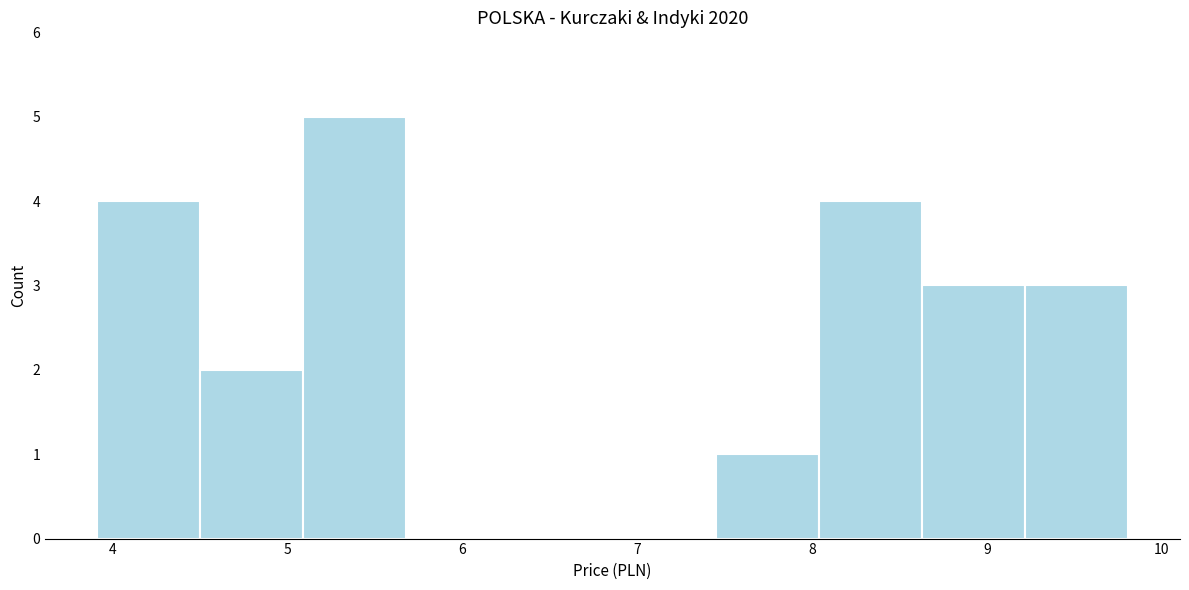

Reading left to right, list every bar in this chart as the range it spans on the x-axis followed by its height. Neither the bar edges nor the heights are printed on the chart, so give them approximately, as read against the axes.

3.91 to 4.50: 4
4.50 to 5.09: 2
5.09 to 5.68: 5
5.68 to 6.27: 0
6.27 to 6.86: 0
6.86 to 7.45: 0
7.45 to 8.04: 1
8.04 to 8.63: 4
8.63 to 9.22: 3
9.22 to 9.81: 3